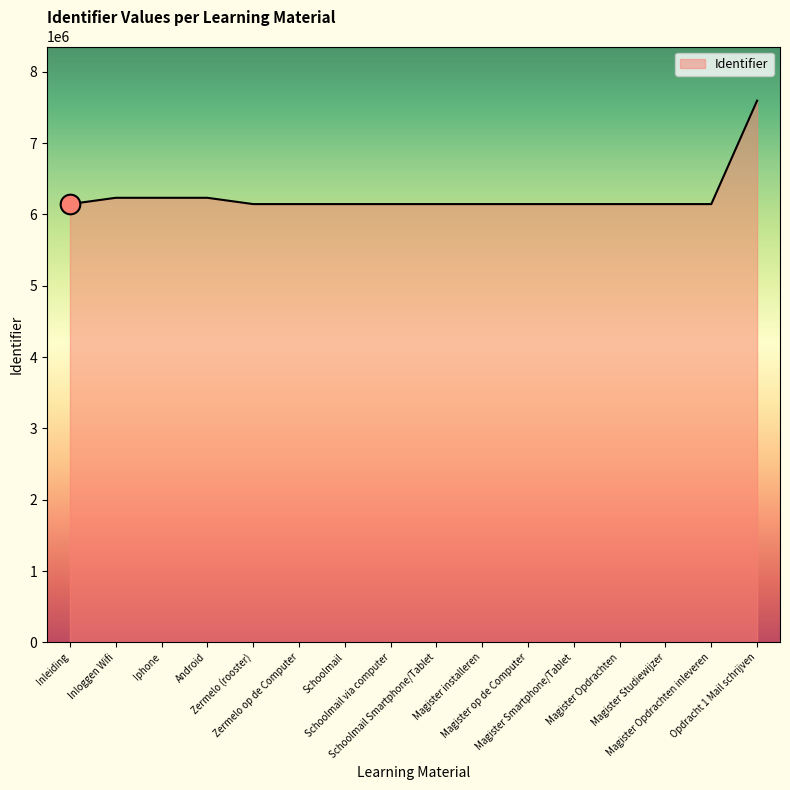

What is the ratio of the value at Inleiding to the value at Magister Opdrachten inleveren?

1.0